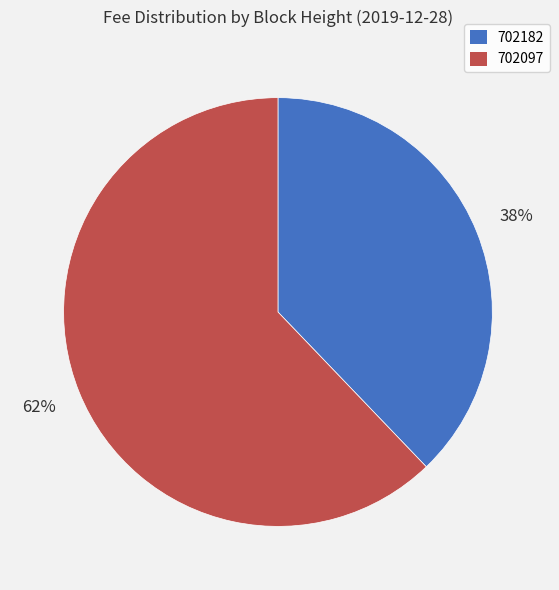

Count the number of slices in the pie.

2